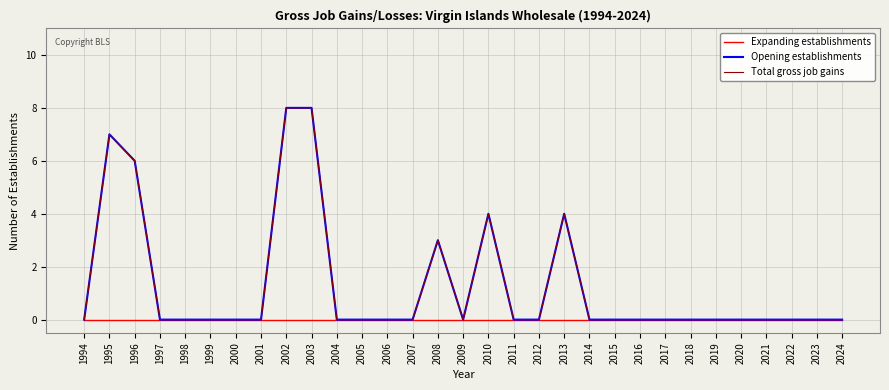

True or false: Expanding establishments and Total gross job gains intersect in this chart.

False